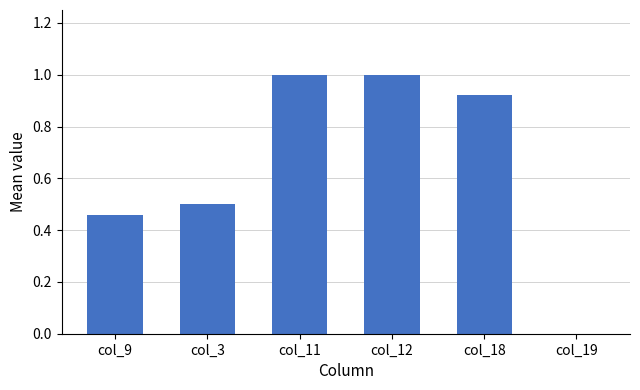

Is it true that the value at col_9 is 0.2?

False